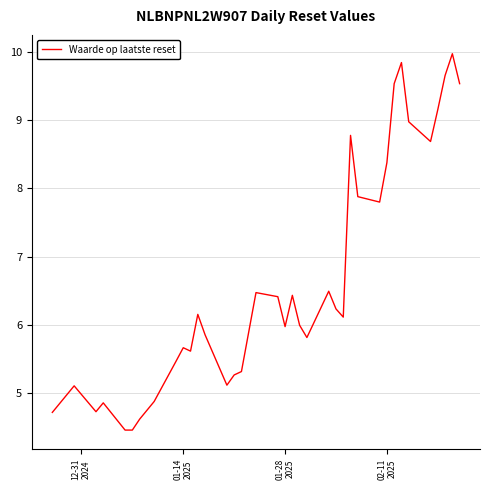

How many interior local valleys (lower than both neighbors) does the data have?

7